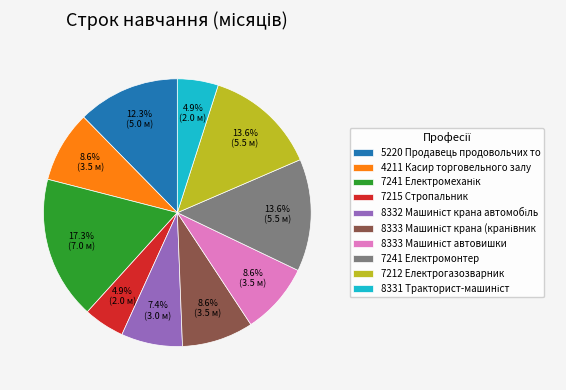

What percentage is NOT represented by 7241 Електромонтер?

86.4%